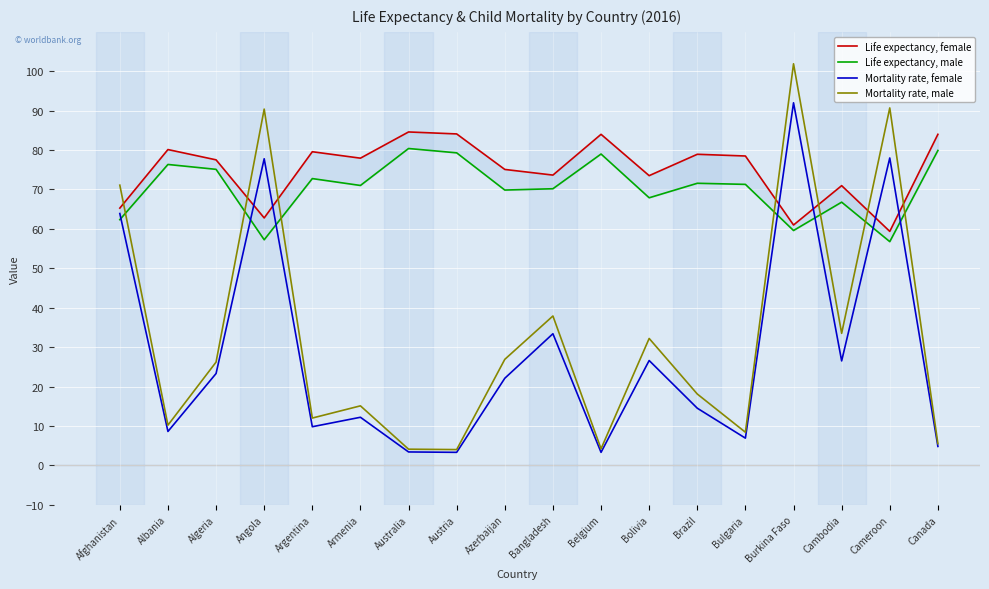

Is it true that Life expectancy, female equals 75.1 at Azerbaijan?

True